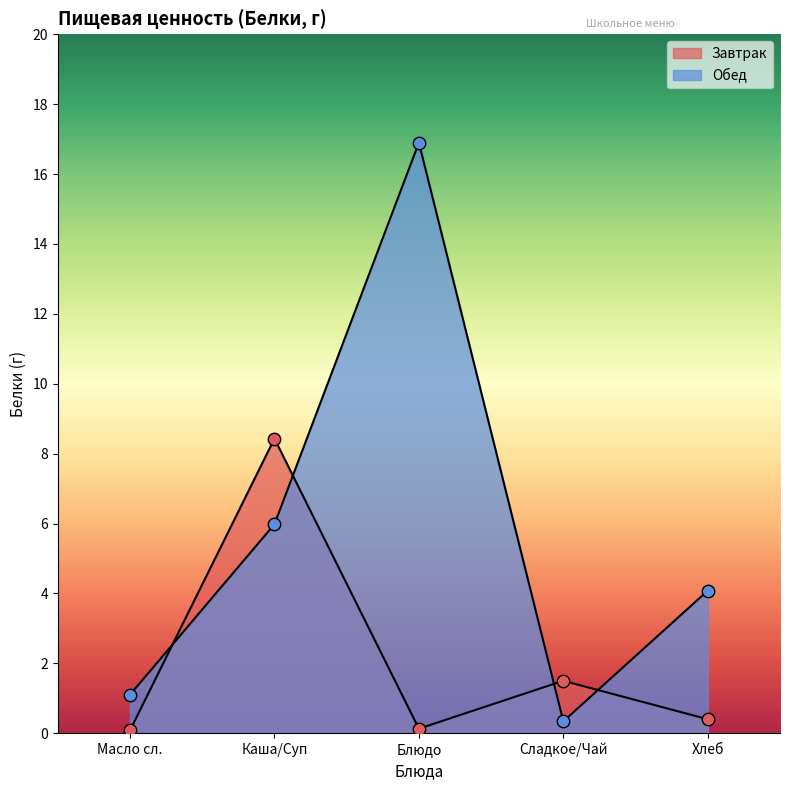

Which series reaches the maximum Y coordinate?

Обед